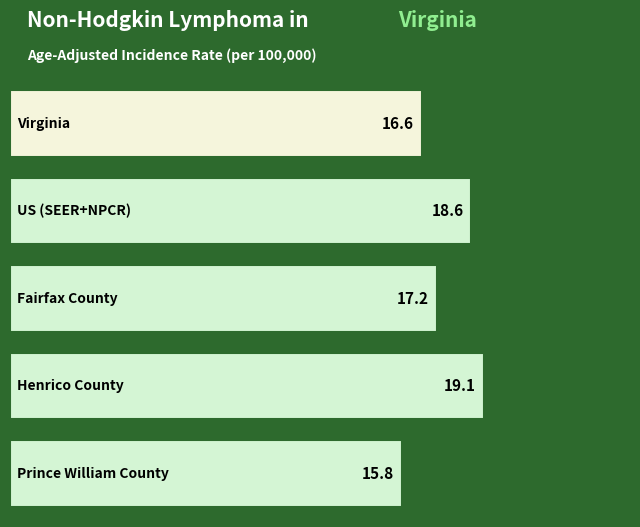

What is the label of the 4th bar from the left?

Henrico County